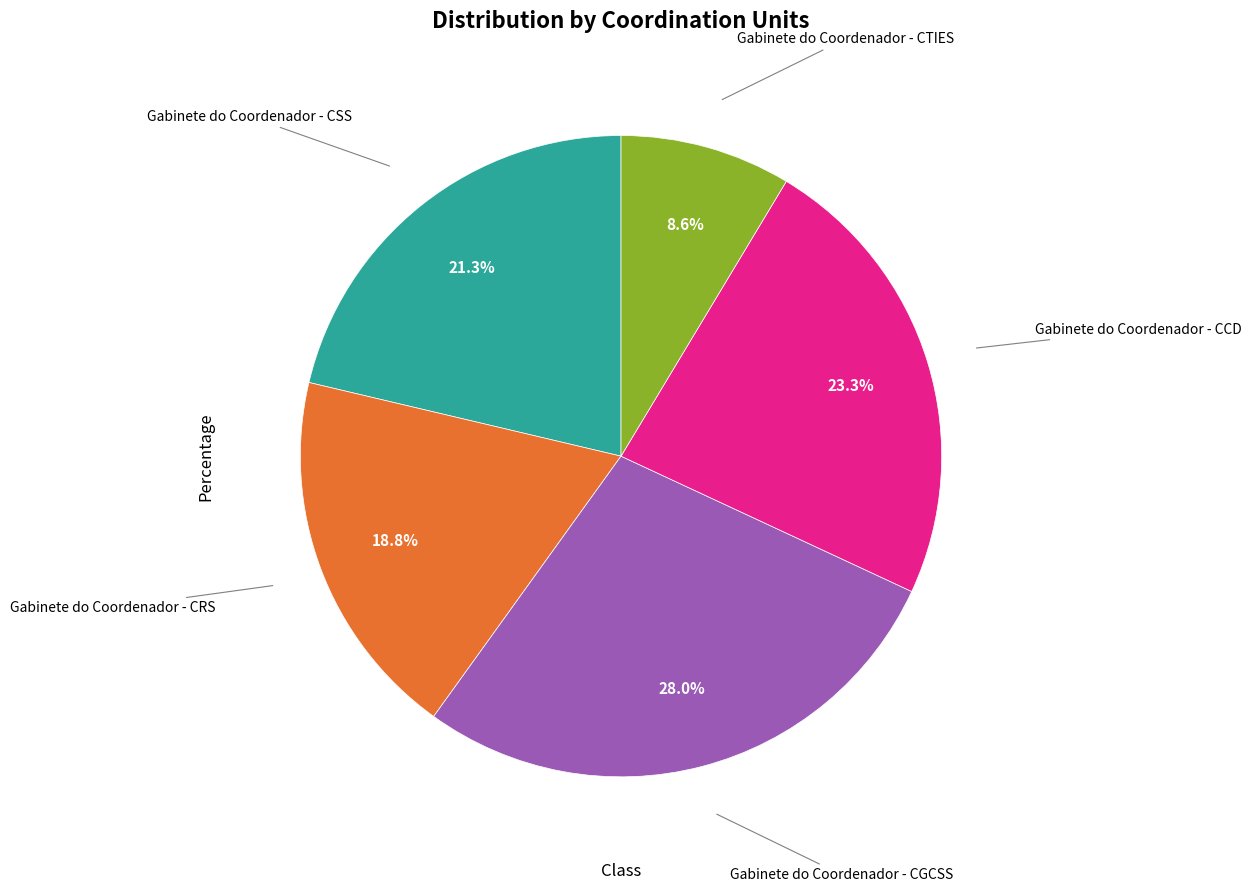

To the nearest percent, what is the difference between the largest and smallest slice percentages?

19%